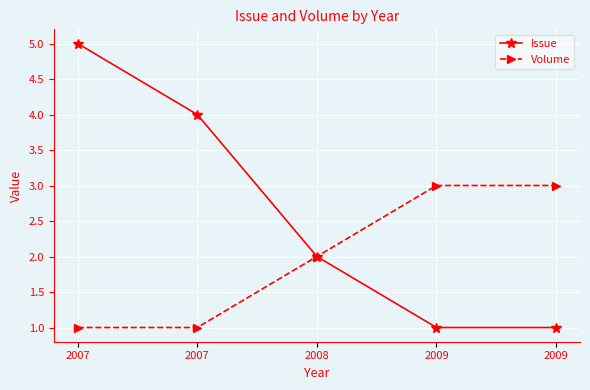

What are all the series names shown in the legend?

Issue, Volume